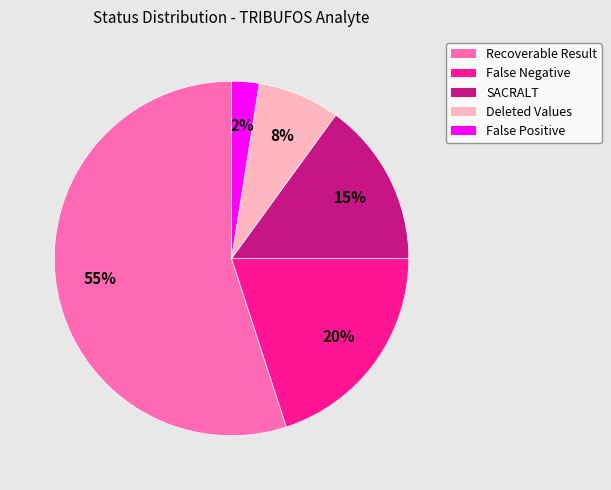

The SACRALT slice represents 30% of the pie. True or false?

False